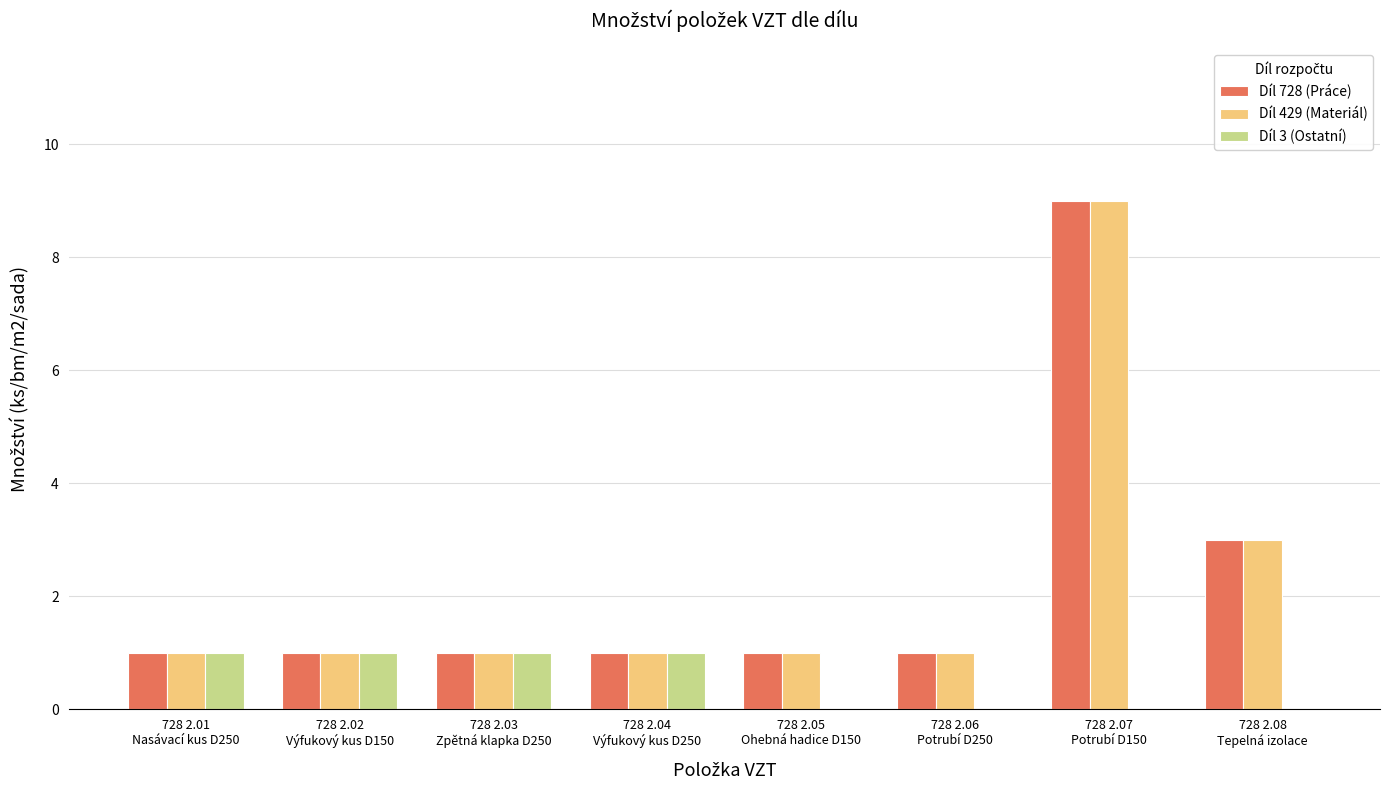

What is the sum of all Díl 429 (Materiál) values?

18